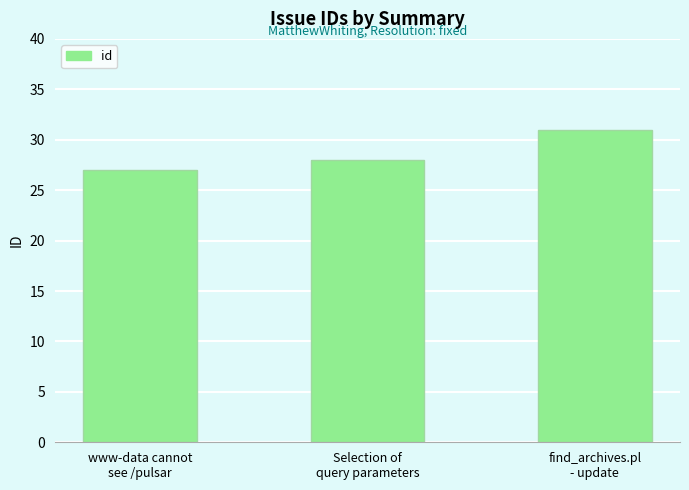

Does the chart contain stacked bars?

No